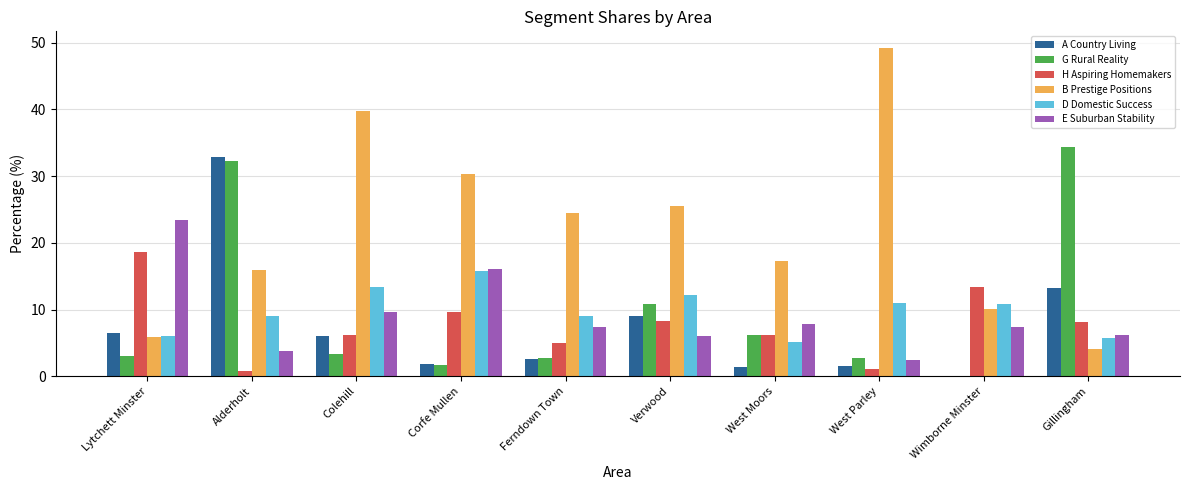

Which series changed the most between West Parley and Gillingham?

B Prestige Positions